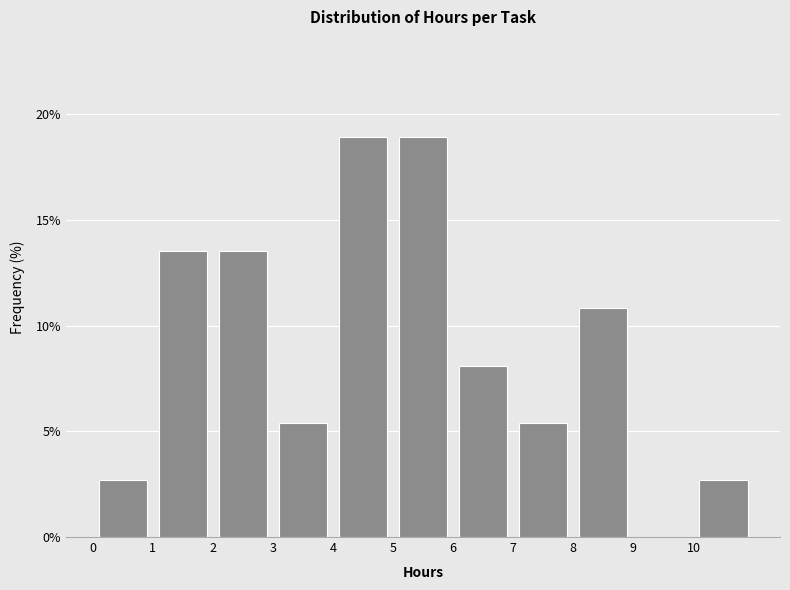

Reading left to right, list every bar in this chart as the range it spans on the x-axis followed by its height. The values are not printed on the chart, so give them approximately, as read against the axis.

0 to 1: 2.5
1 to 2: 13.5
2 to 3: 13.5
3 to 4: 5.5
4 to 5: 19.0
5 to 6: 19.0
6 to 7: 8.0
7 to 8: 5.5
8 to 9: 11.0
9 to 10: 0
10 to 11: 2.5